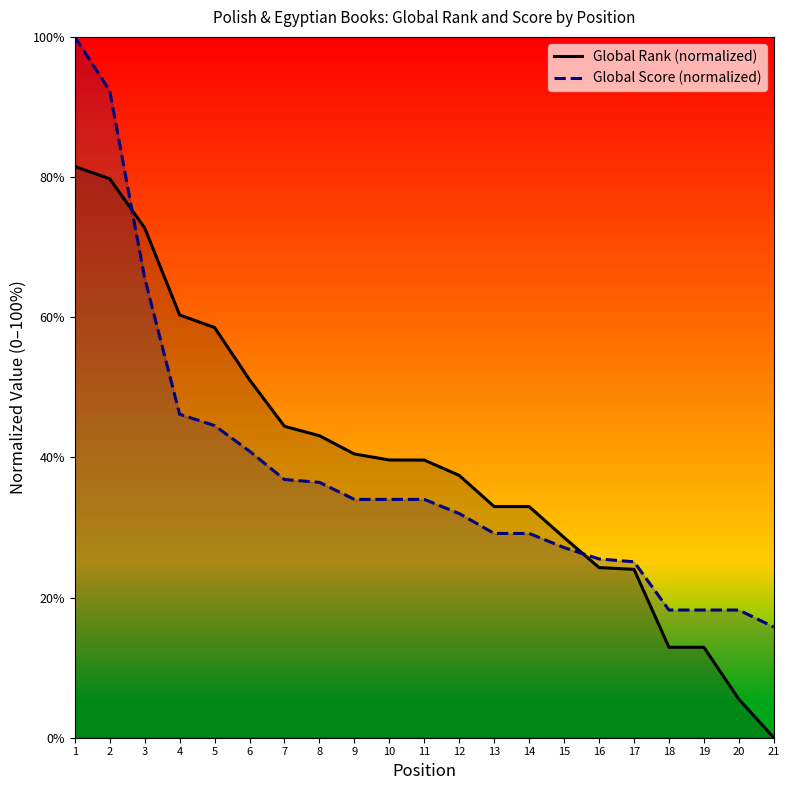

True or false: Global Rank (normalized) has a value of 29.8 at 6.

False